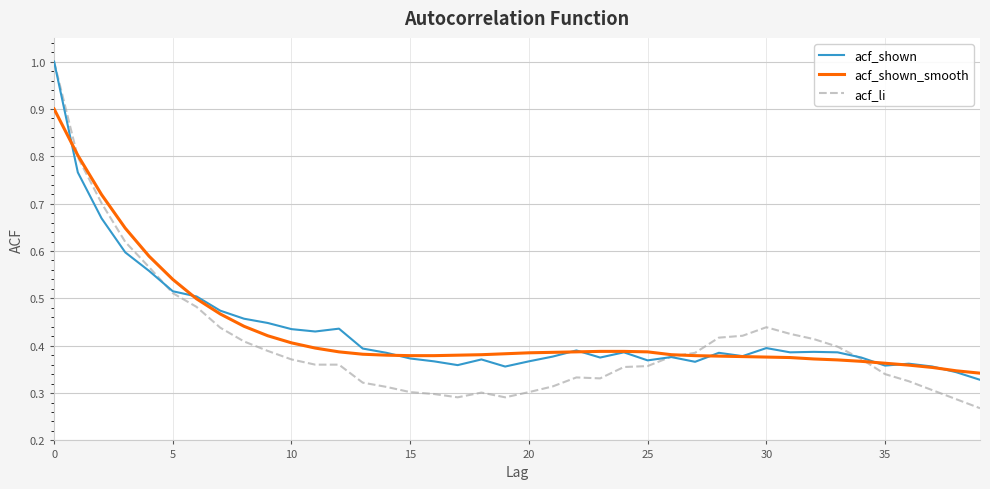

Which series has the widest spread of values?

acf_li